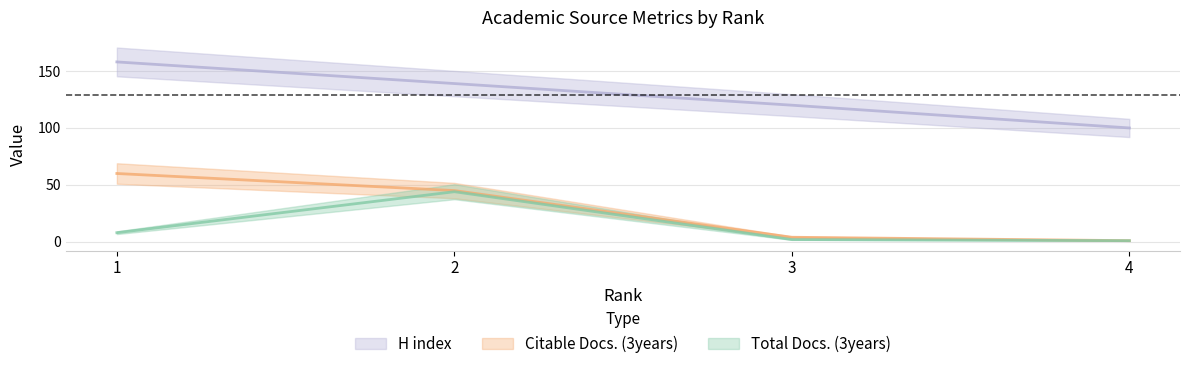

Where does the Total Docs. (3years) series first go above 8?

2